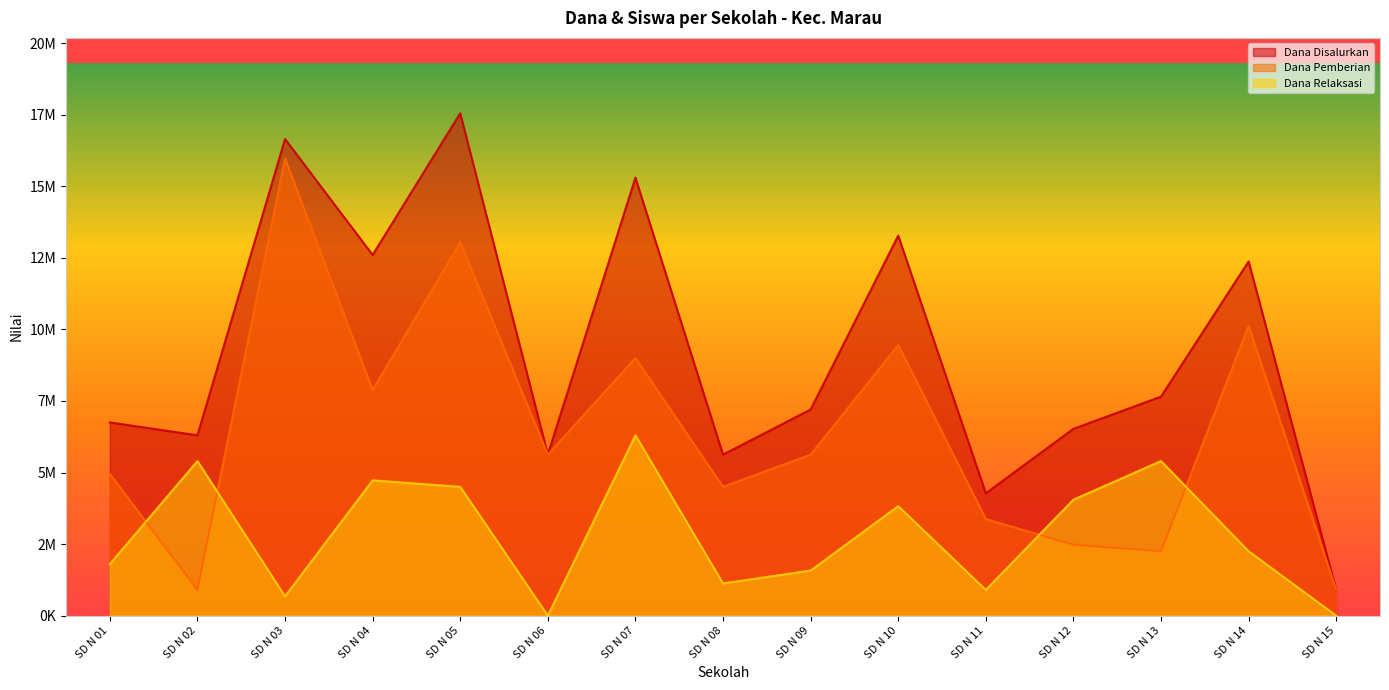

At which category does Dana Disalurkan reach its first local valley?

SD N 02